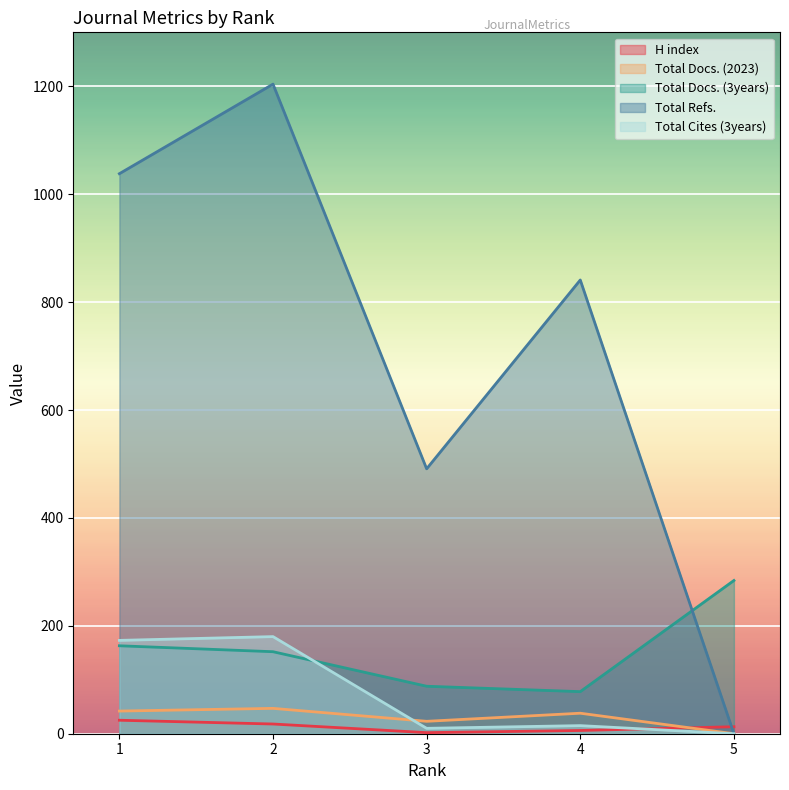

Reading left to right, what are all the values shown in this chart?

H index: 25	18	2	6	13
Total Docs. (2023): 42	47	23	38	0
Total Docs. (3years): 163	152	88	78	284
Total Refs.: 1038	1204	491	841	0
Total Cites (3years): 173	180	10	15	0